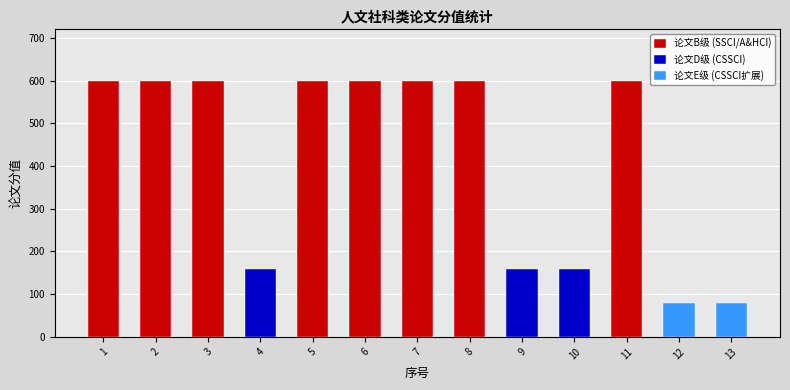

How many values are between 160 and 600?

11